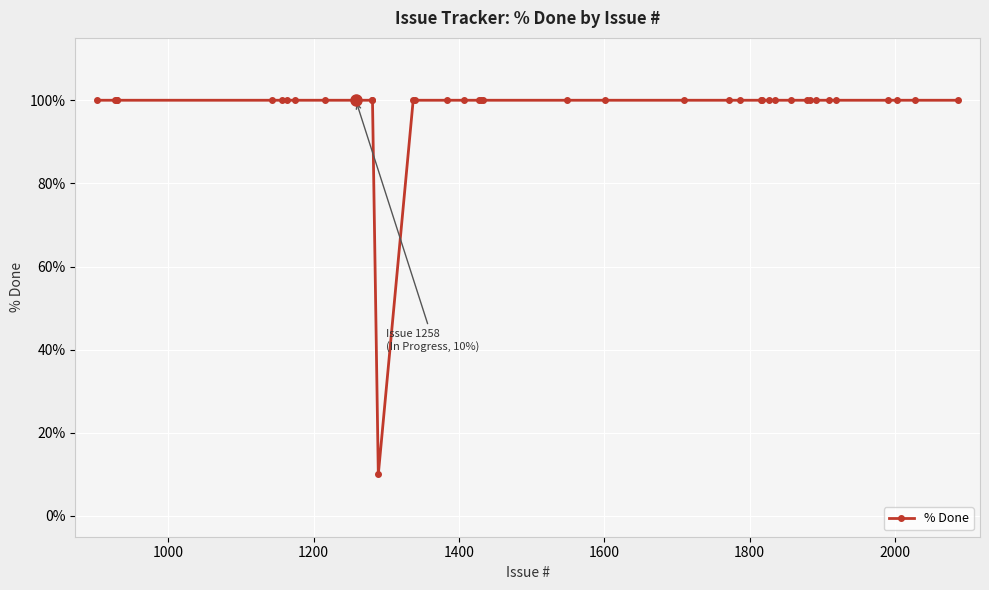

What is the value of the 34th point from the left?

100